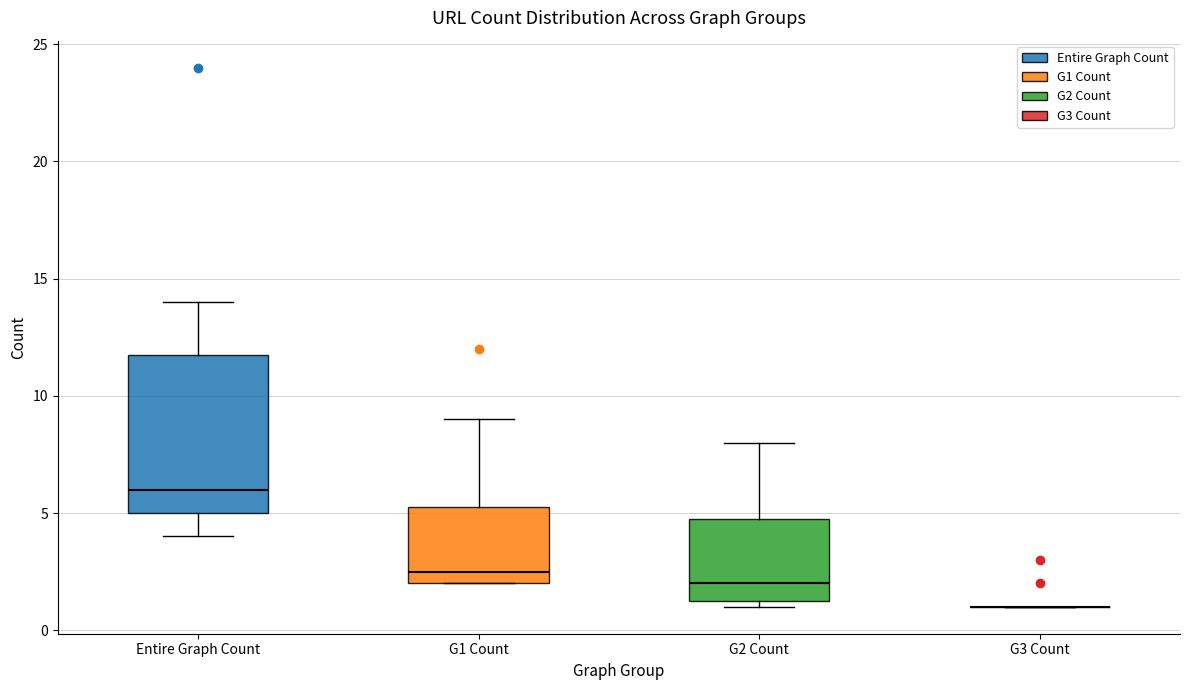

Where does the upper whisker of the box for G2 Count end on the y-axis? The values are not printed on the chart, so give them approximately, as read against the axis.

8.0